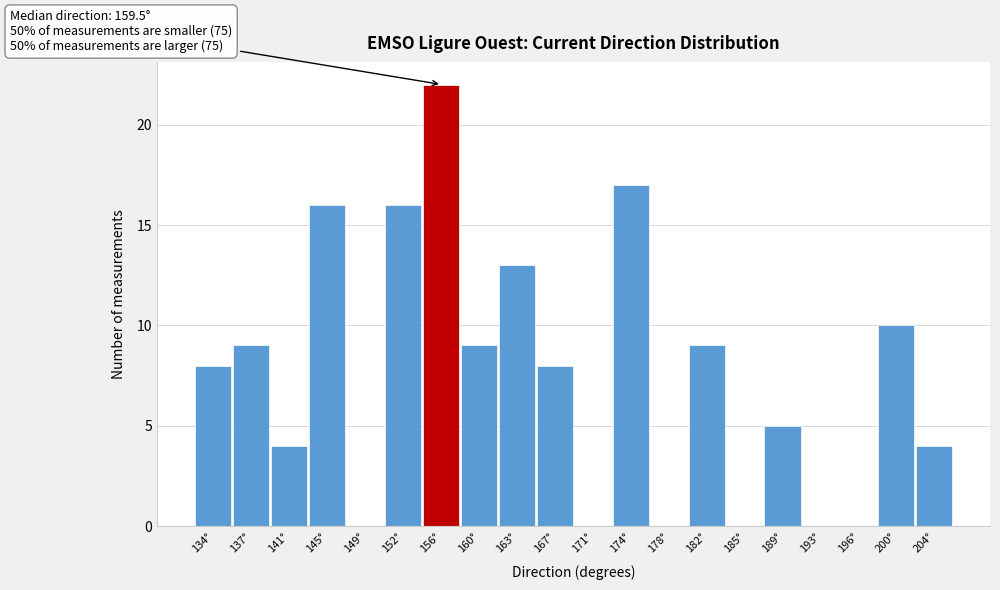

Reading right to left, extract all data points from this chart.

204°=4	200°=10	196°=0	193°=0	189°=5	185°=0	182°=9	178°=0	174°=17	171°=0	167°=8	163°=13	160°=9	156°=22	152°=16	149°=0	145°=16	141°=4	137°=9	134°=8